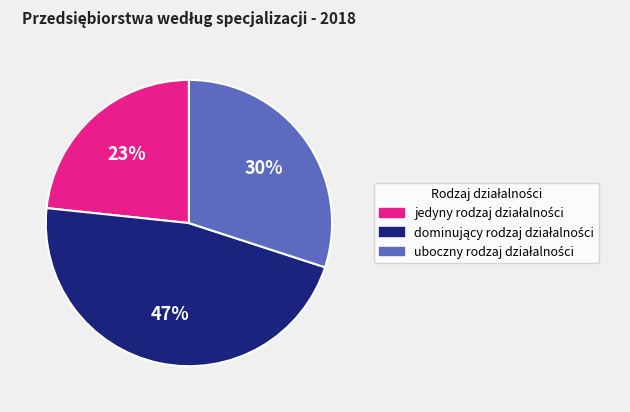

Is there any slice that represents more than half of the pie?

No